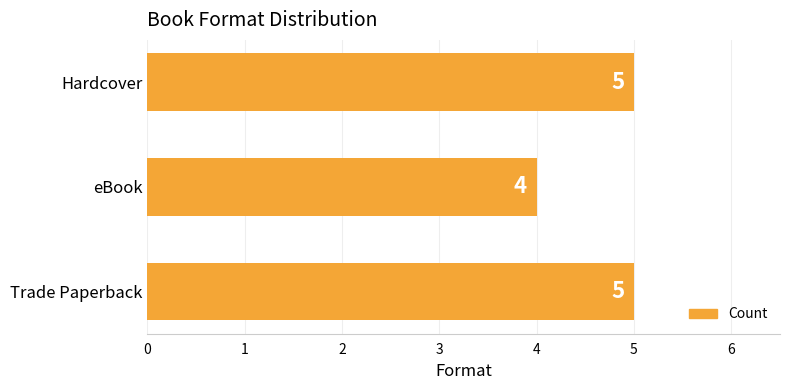

Which has a higher value, Trade Paperback or eBook?

Trade Paperback